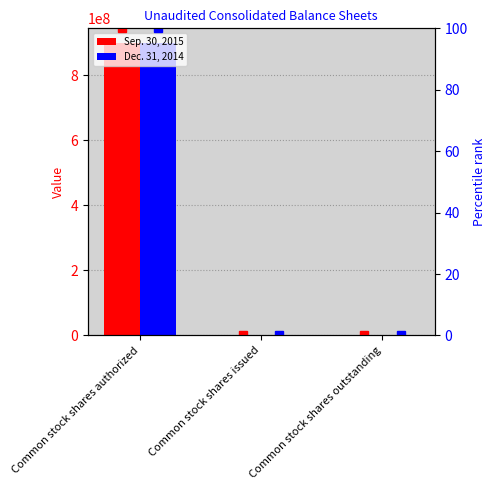

The Dec. 31, 2014 series shows 1327859.0 at Common stock shares issued. True or false?

True